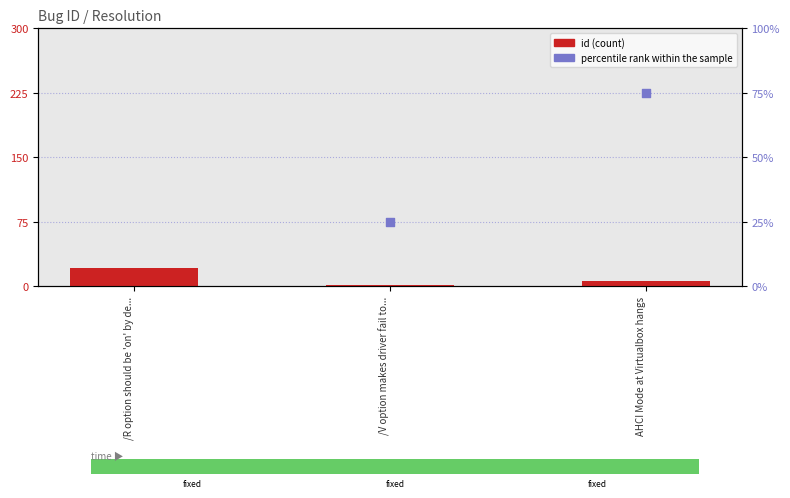

Is the value of id at /R option should be 'on' by de... greater than the value of percentile rank within the sample at /V option makes driver fail to...?

No